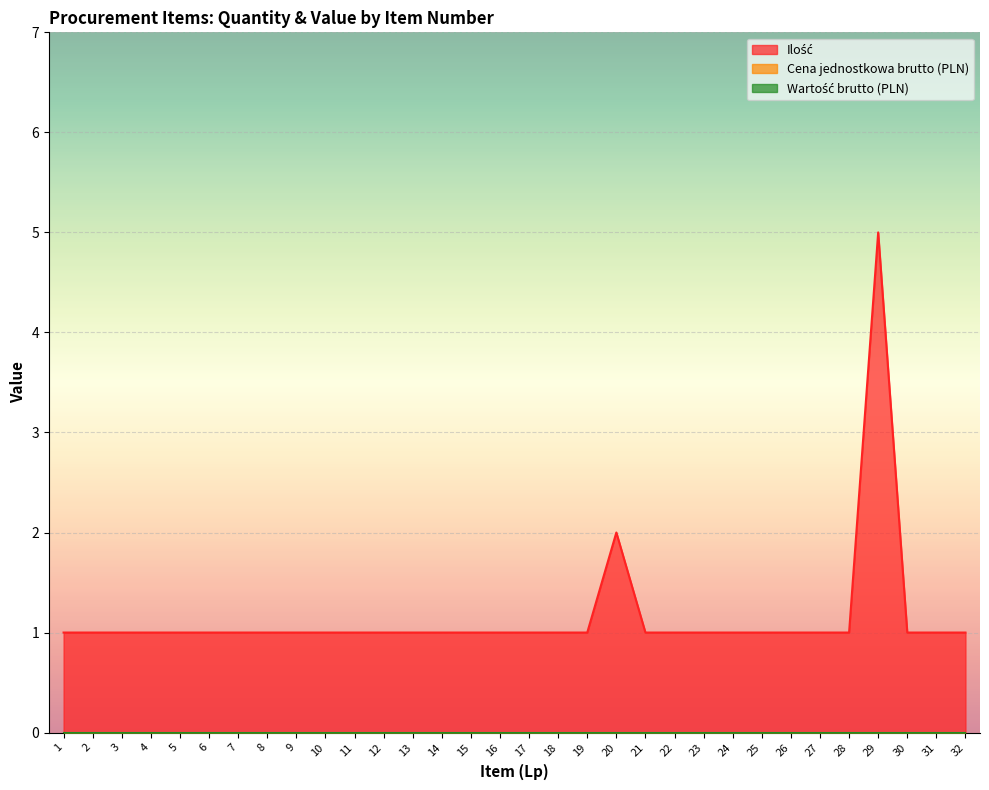

Reading left to right, what are all the values shown in this chart?

Ilość: 1=1	2=1	3=1	4=1	5=1	6=1	7=1	8=1	9=1	10=1	11=1	12=1	13=1	14=1	15=1	16=1	17=1	18=1	19=1	20=2	21=1	22=1	23=1	24=1	25=1	26=1	27=1	28=1	29=5	30=1	31=1	32=1
Cena jednostkowa brutto (PLN): 1=0	2=0	3=0	4=0	5=0	6=0	7=0	8=0	9=0	10=0	11=0	12=0	13=0	14=0	15=0	16=0	17=0	18=0	19=0	20=0	21=0	22=0	23=0	24=0	25=0	26=0	27=0	28=0	29=0	30=0	31=0	32=0
Wartość brutto (PLN): 1=0	2=0	3=0	4=0	5=0	6=0	7=0	8=0	9=0	10=0	11=0	12=0	13=0	14=0	15=0	16=0	17=0	18=0	19=0	20=0	21=0	22=0	23=0	24=0	25=0	26=0	27=0	28=0	29=0	30=0	31=0	32=0